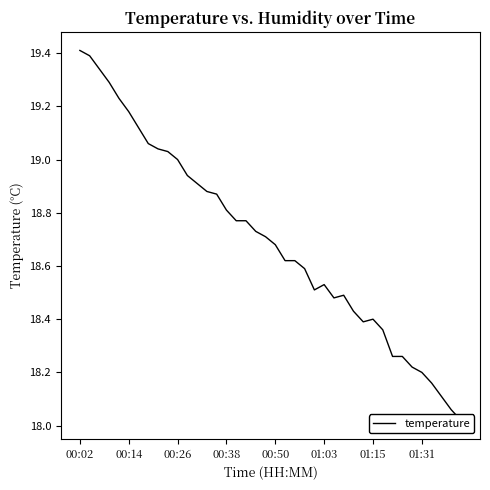

Which category has the highest value across all series?

00:02